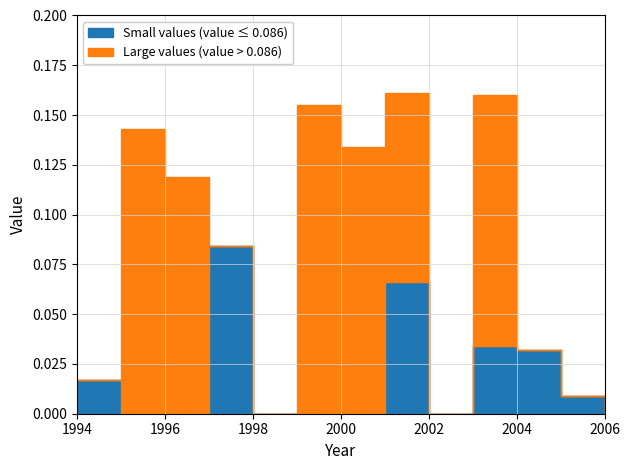

Which series has the widest spread of values?

Large values (value > 0.086)